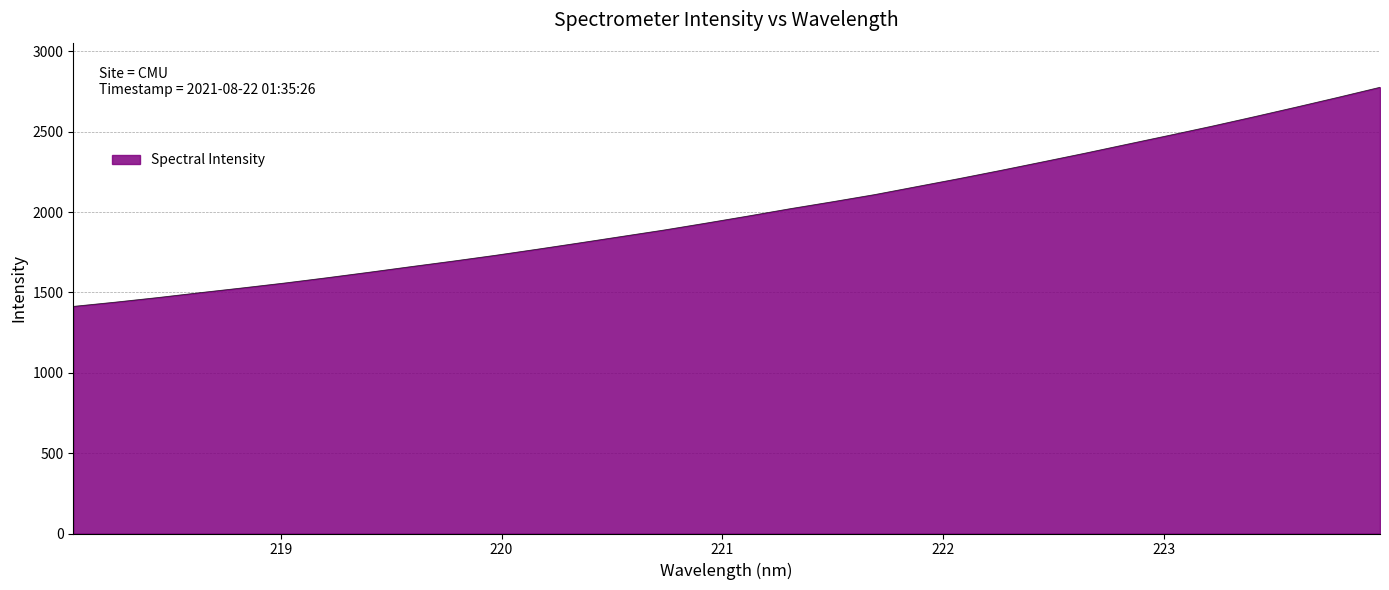

What is the smallest value displayed?

1412.9